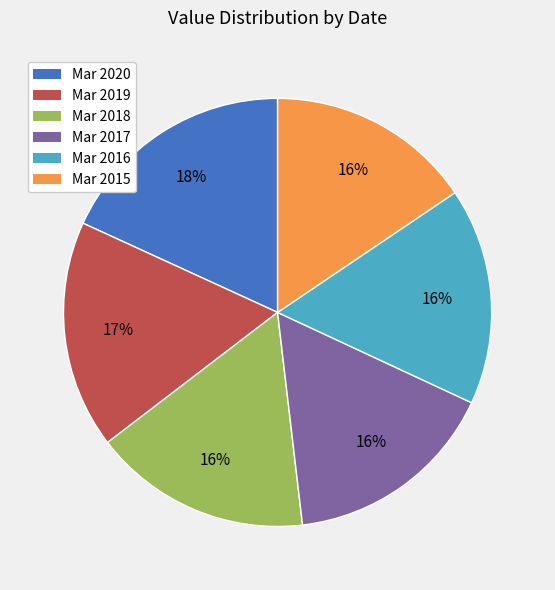

What percentage is the Mar 2016 slice, to the nearest percent?

16%